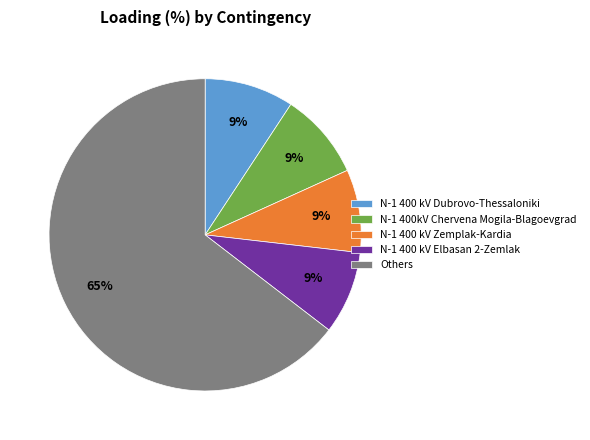

Is there a majority slice in this chart?

Yes